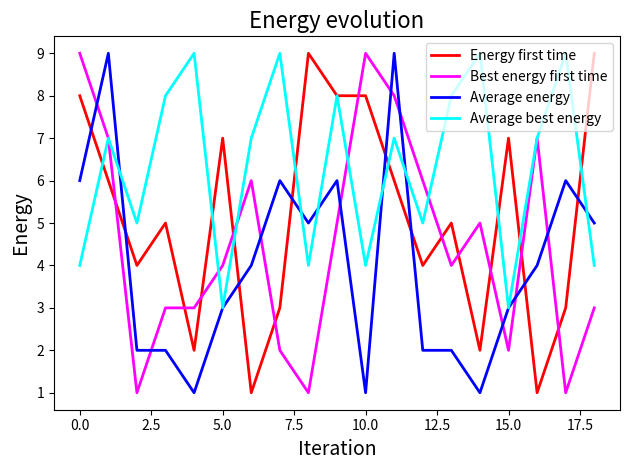

How many intersections are there between Average energy and Energy first time?

8